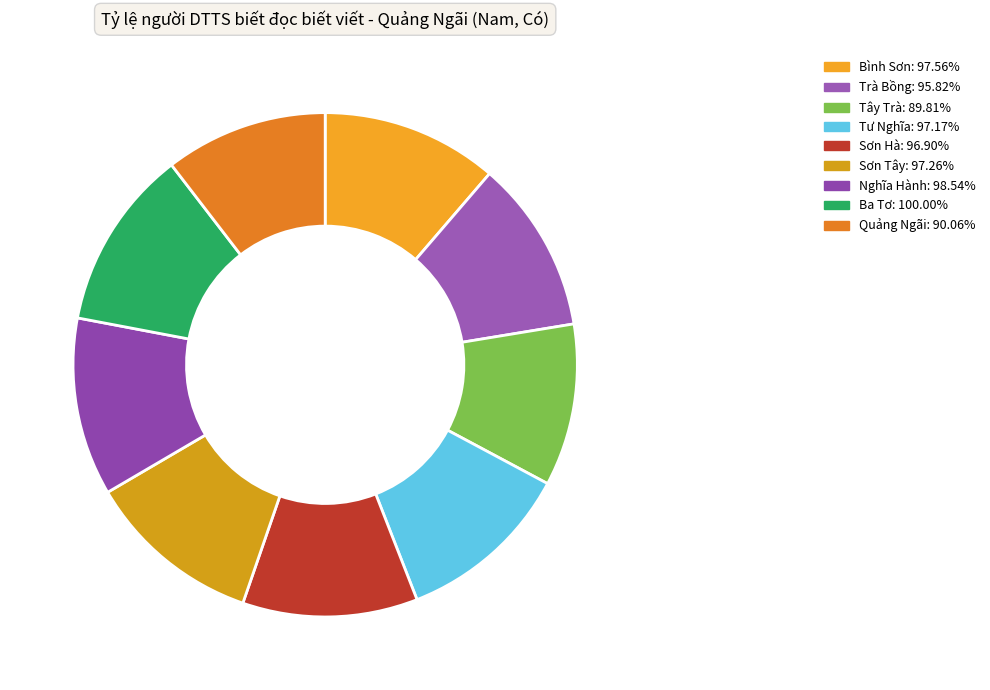

Which category has the biggest portion of the pie?

Ba Tơ